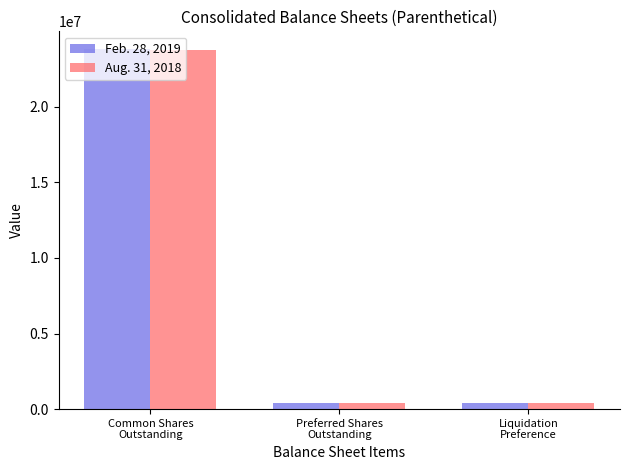

How many Feb. 28, 2019 values are between 432513 and 23801598?

3